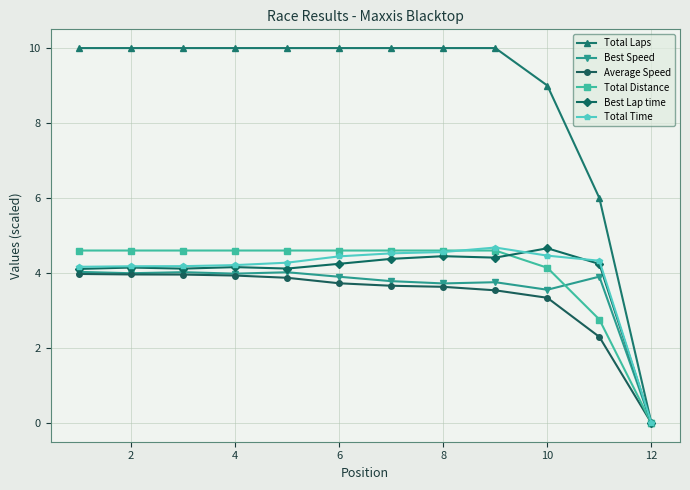

What is the highest value of the Best Lap time series?

4.7